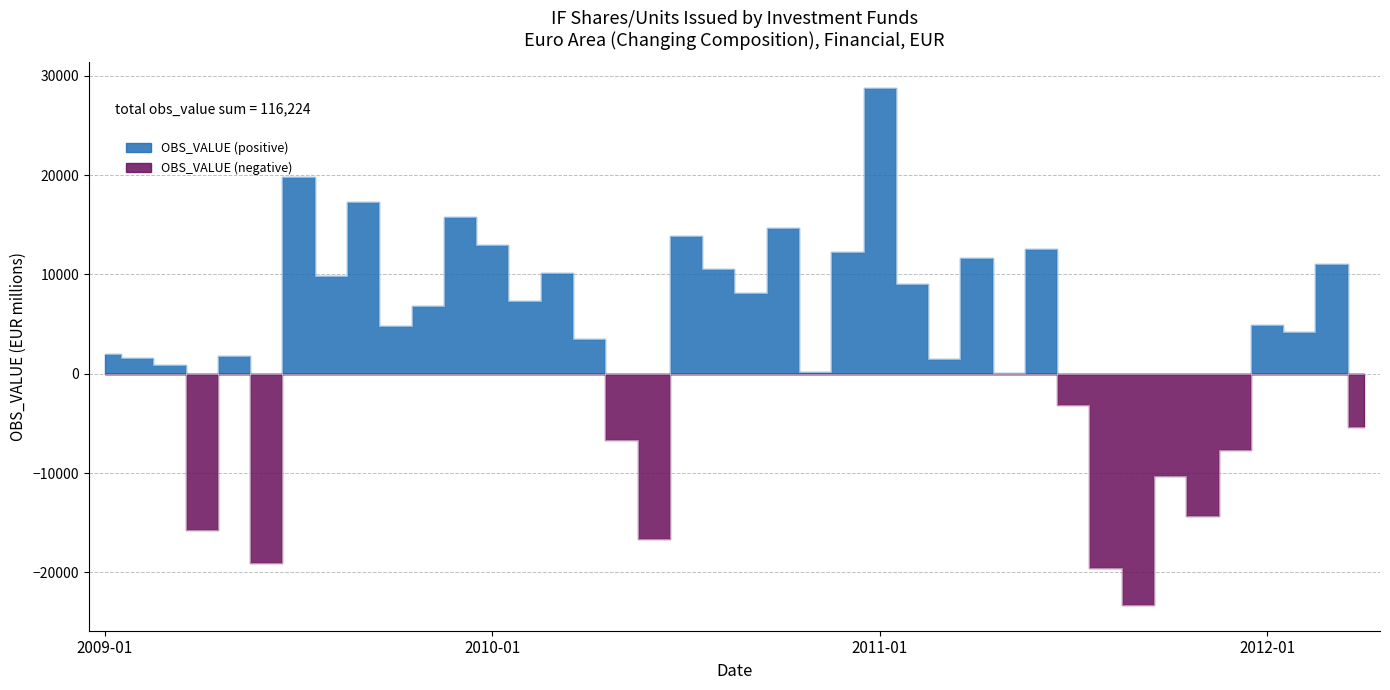

The value at 2011-09 is -41710.5. True or false?

False